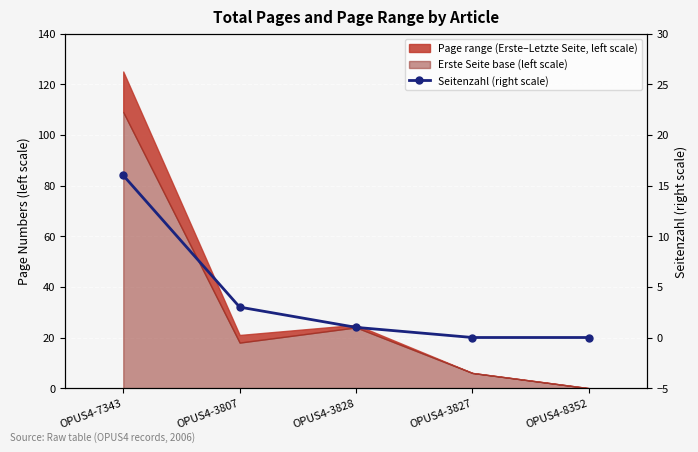

Is it true that the value at OPUS4-7343 is 16?

True